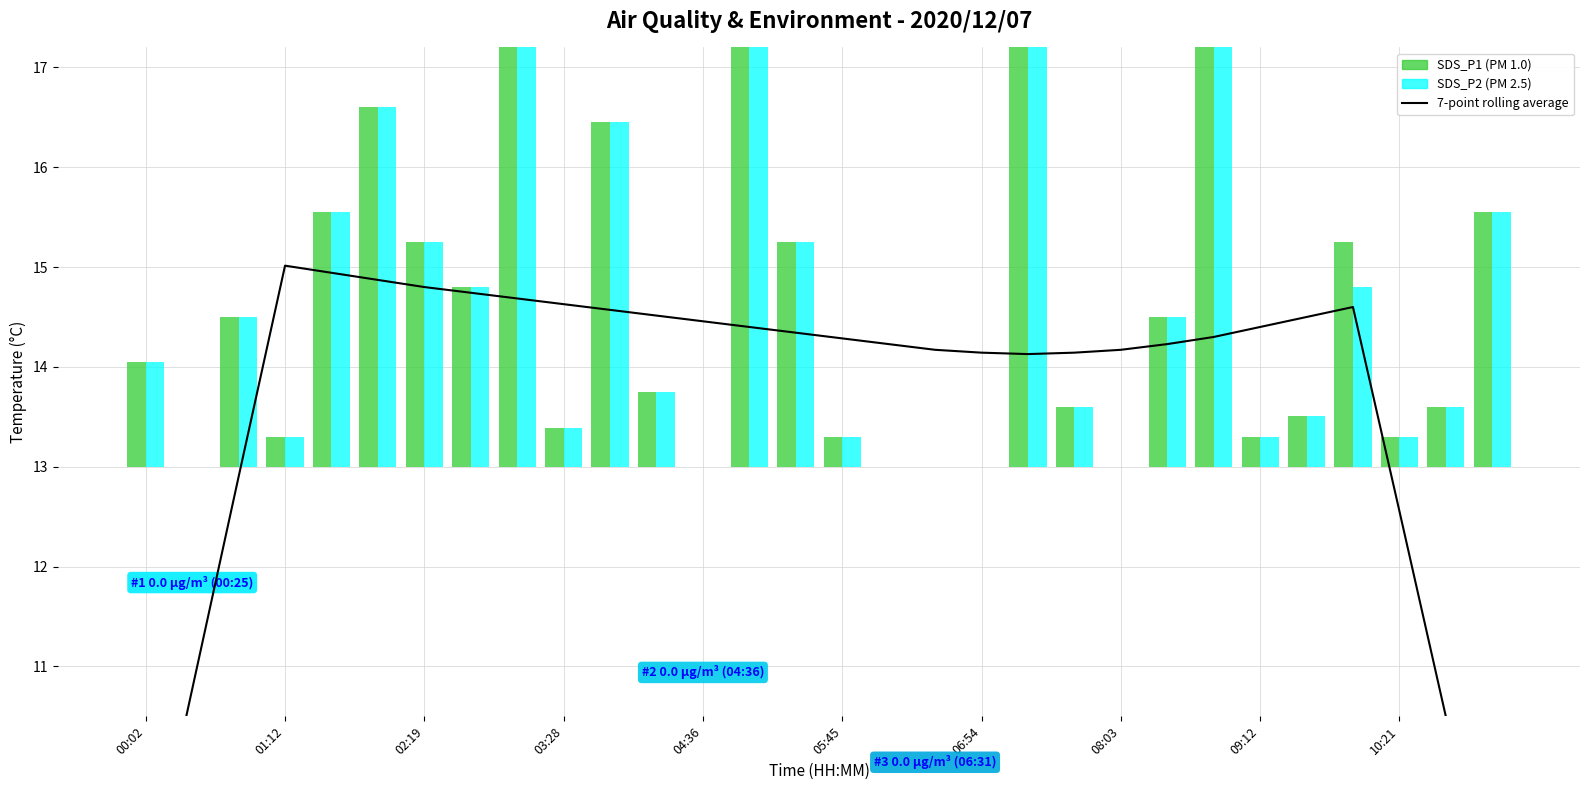

At which label is the value closest to 11?

01:12